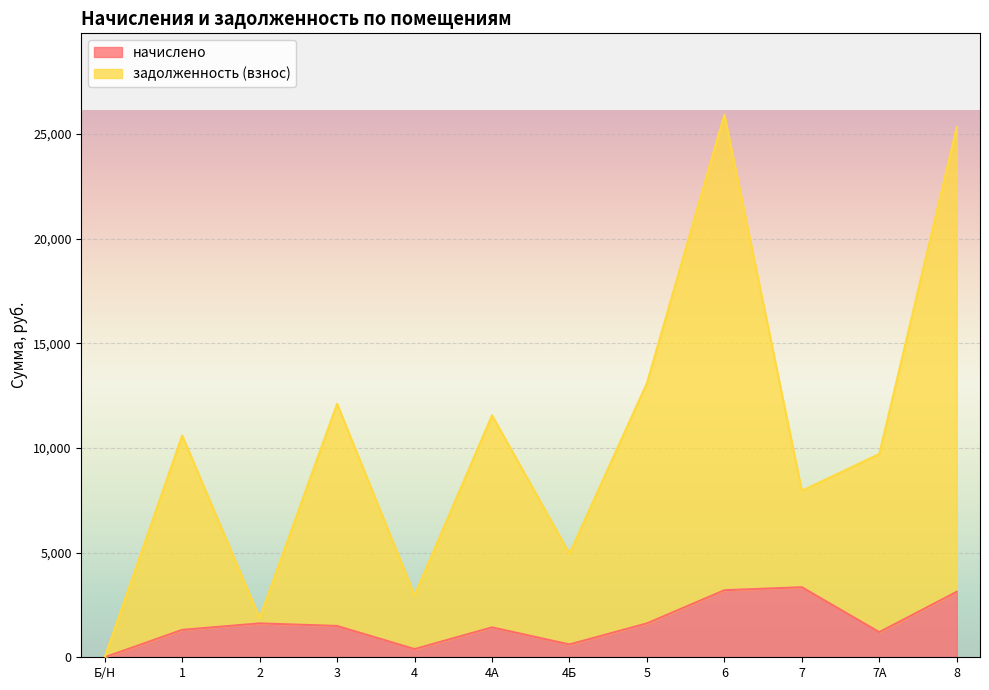

What is the difference between the maximum and minimum values in the задолженность (взнос) series?

25925.7